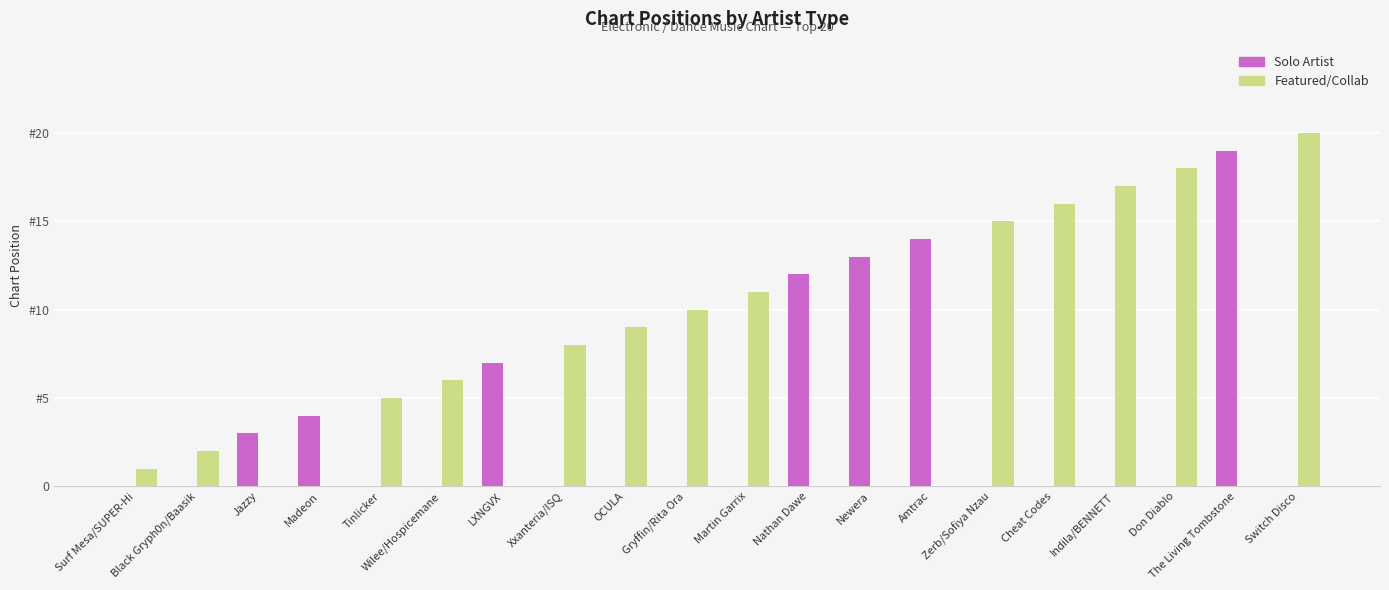

The value of Solo Artist at Black Gryph0n/Baasik is -9. True or false?

False